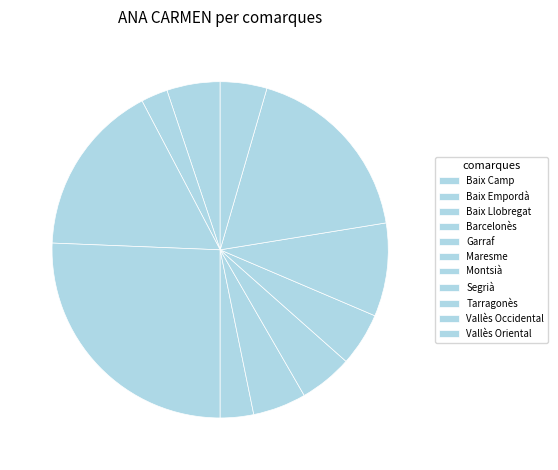

What is the change in value from Segrià to Vallès Occidental?

+20